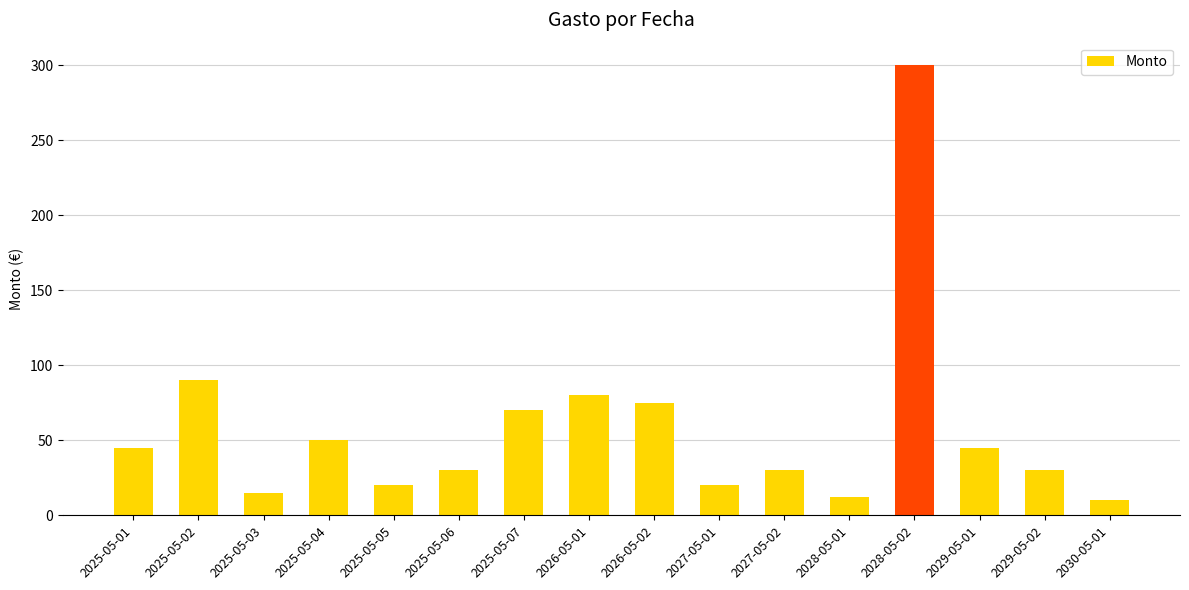

How many categories are shown in the chart?

16